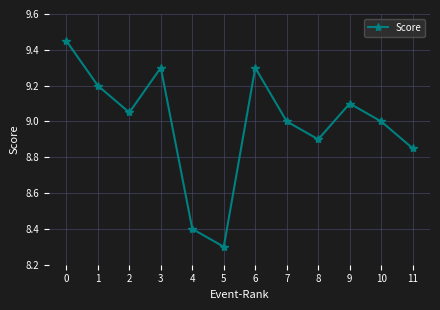

How many data points does each series have?

12